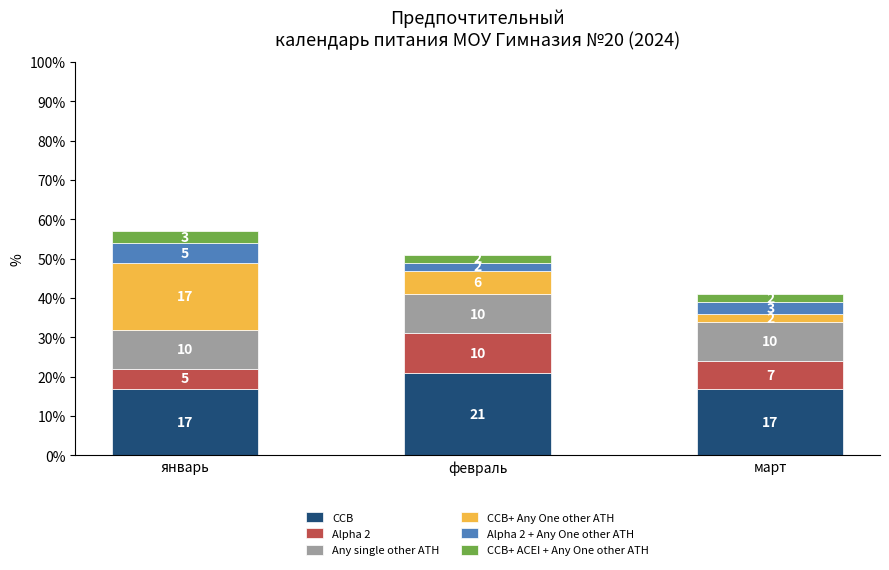

Read the CCB value at февраль.

21